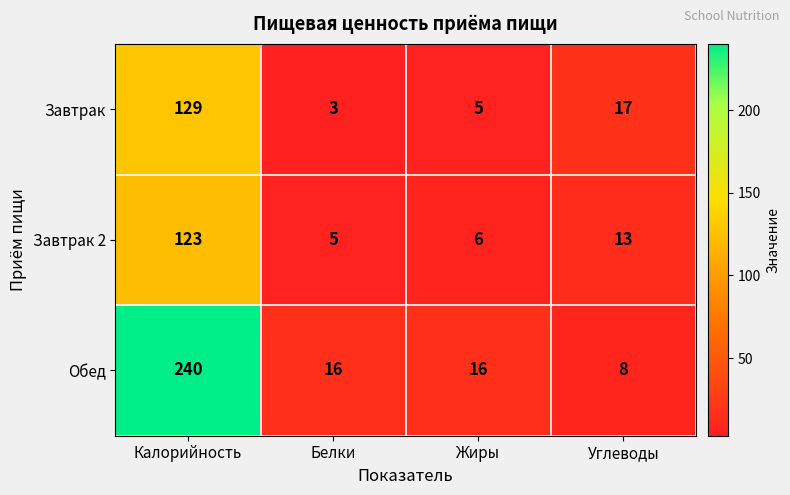

How many distinct data groups are displayed?

3